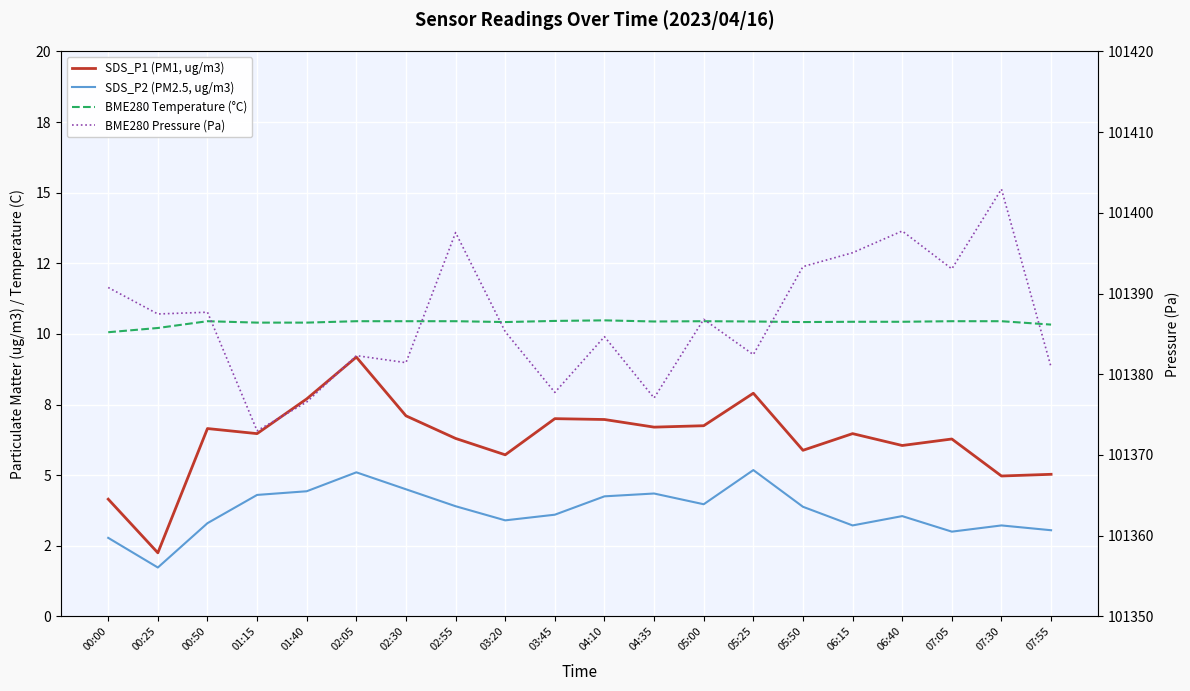

The value of BME280 Pressure (Pa) at 02:05 is 101382.3. True or false?

True